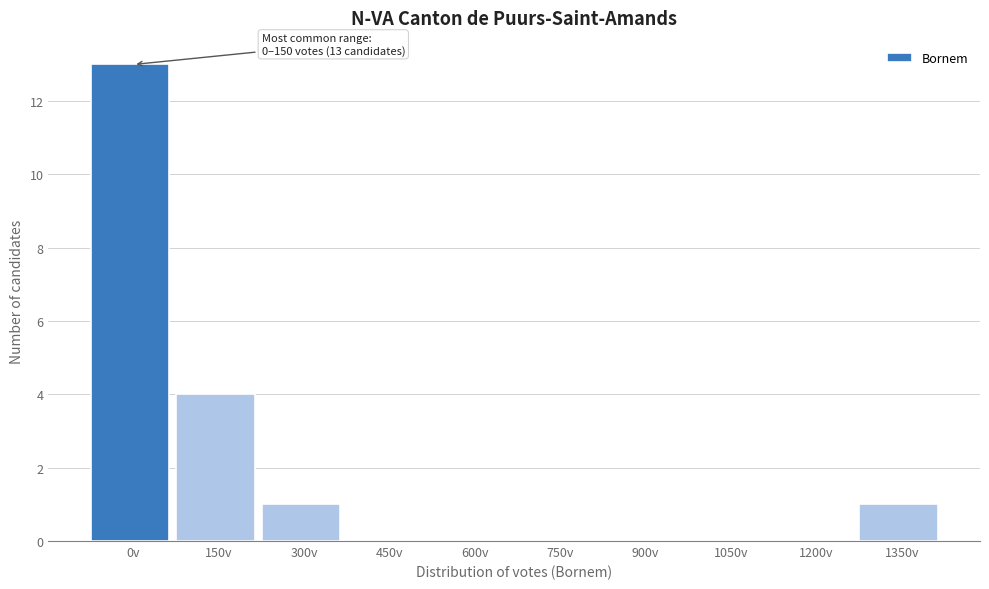

Reading left to right, list all the values displayed in this chart.

0v=13	150v=4	300v=1	450v=0	600v=0	750v=0	900v=0	1050v=0	1200v=0	1350v=1